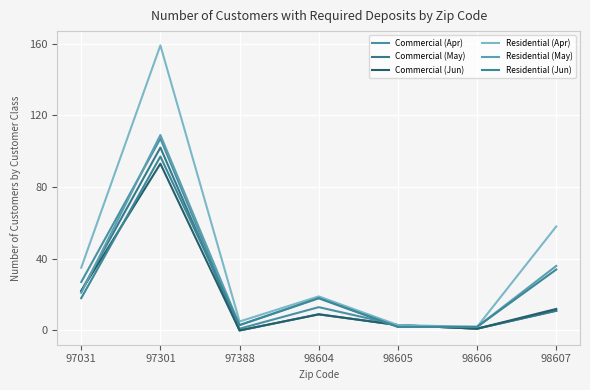

Which series has the largest total across all categories?

Residential (Apr)